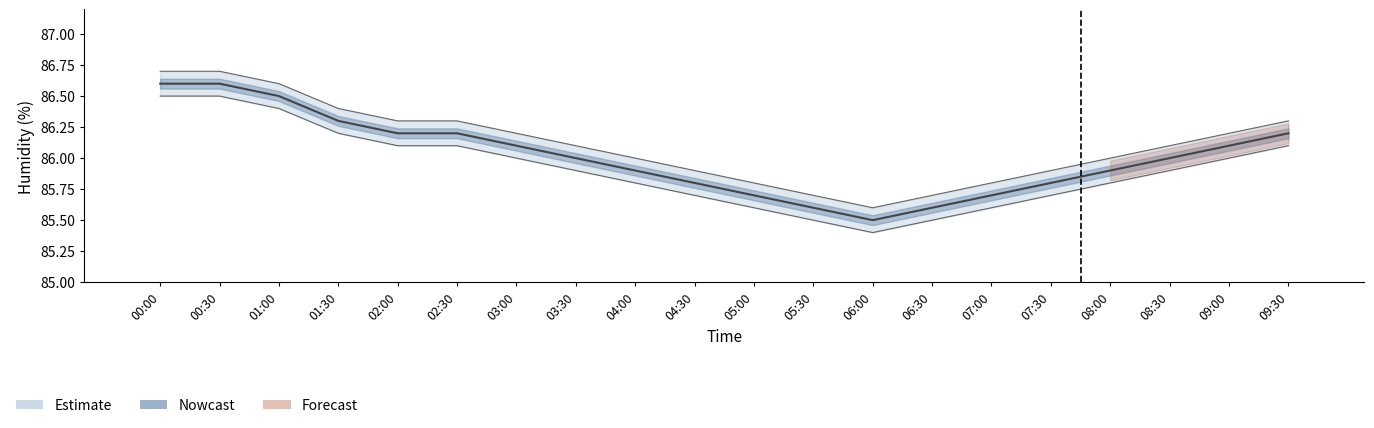

How many bars are there in total?

20